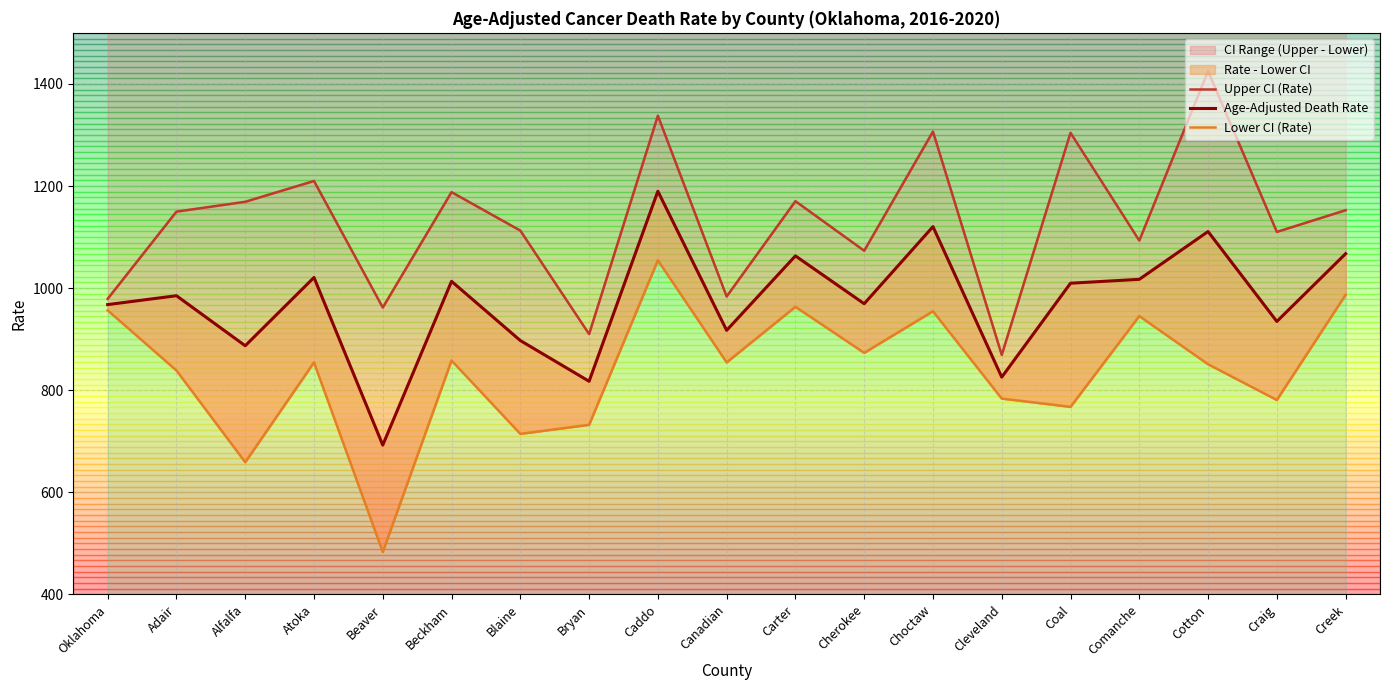

Reading left to right, list all the values displayed in this chart.

Upper CI (Rate): 979.0	1149.8	1169.1	1209.8	962.0	1188.0	1112.7	910.0	1337.7	983.6	1170.3	1073.2	1306.6	869.2	1304.2	1093.1	1425.1	1110.1	1152.6
Age-Adjusted Death Rate: 967.7	985.1	887.1	1020.8	692.5	1013.3	897.3	817.5	1189.8	917.3	1063.1	969.4	1120.4	825.6	1009.6	1017.2	1110.8	934.7	1067.4
Lower CI (Rate): 956.5	838.7	659.0	854.5	483.2	858.2	714.5	732.2	1054.5	854.5	963.4	873.2	954.7	783.6	767.4	945.2	850.9	780.8	987.0